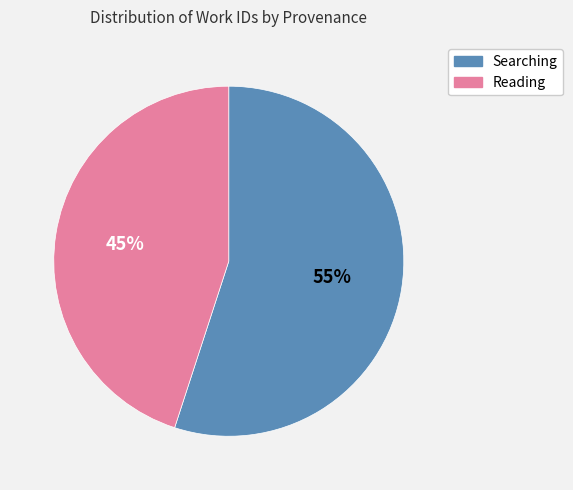

Which slice is the smallest?

Reading